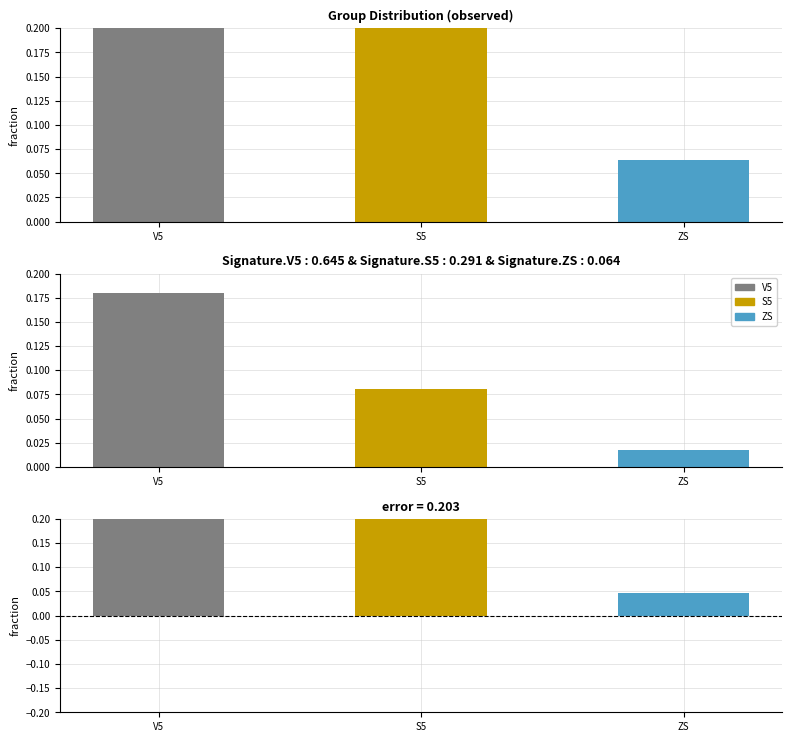

List the labels in order of value, largest first.

V5, S5, ZS